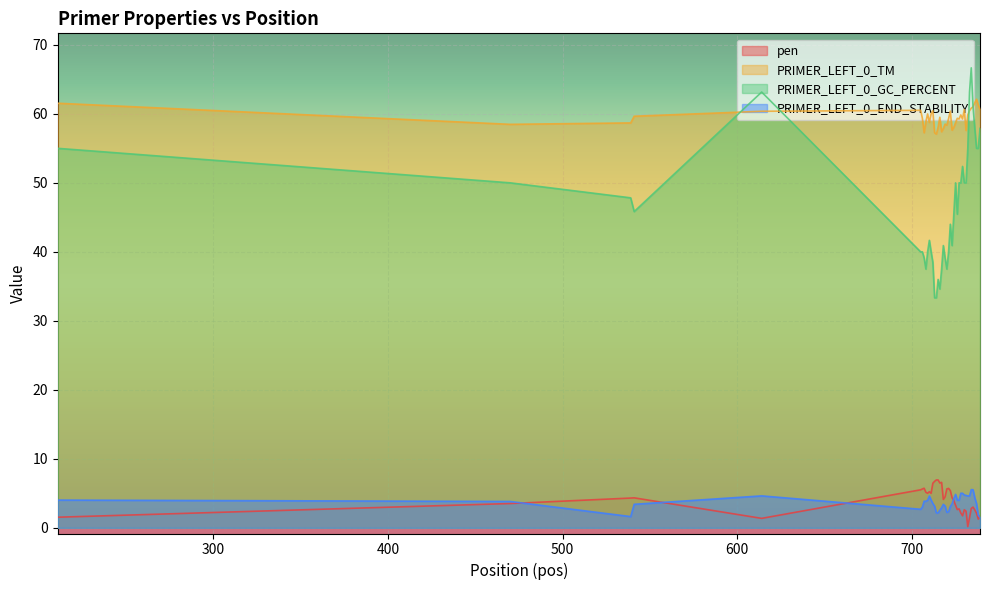

List the series in order of their peak value, highest first.

PRIMER_LEFT_0_GC_PERCENT, PRIMER_LEFT_0_TM, pen, PRIMER_LEFT_0_END_STABILITY